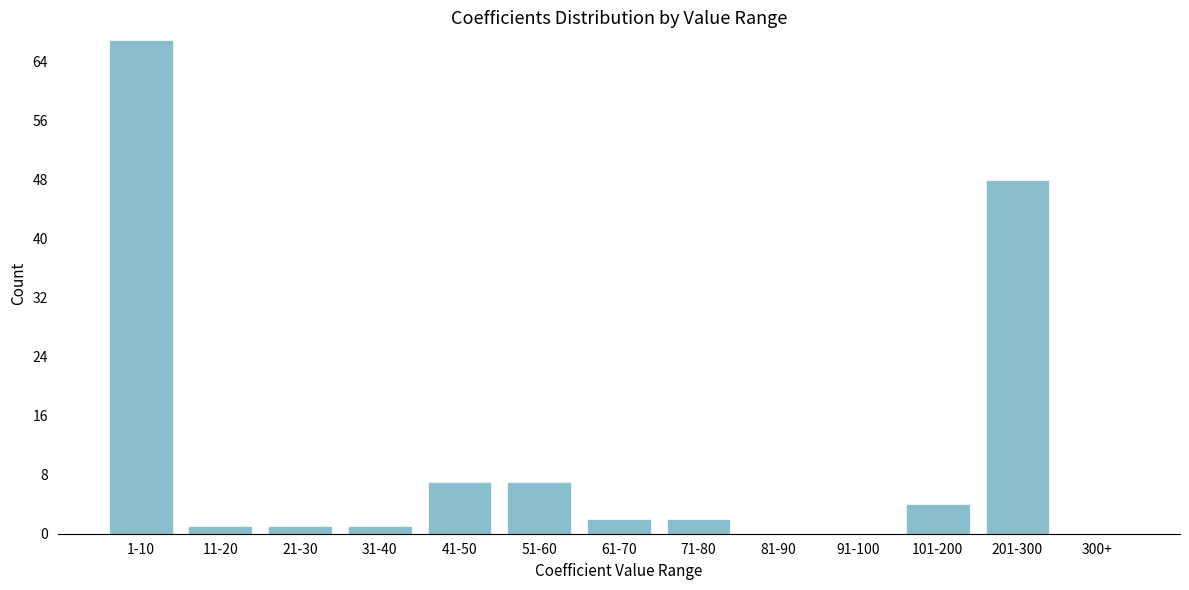

Reading left to right, extract all data points from this chart.

1-10=67	11-20=1	21-30=1	31-40=1	41-50=7	51-60=7	61-70=2	71-80=2	81-90=0	91-100=0	101-200=4	201-300=48	300+=0